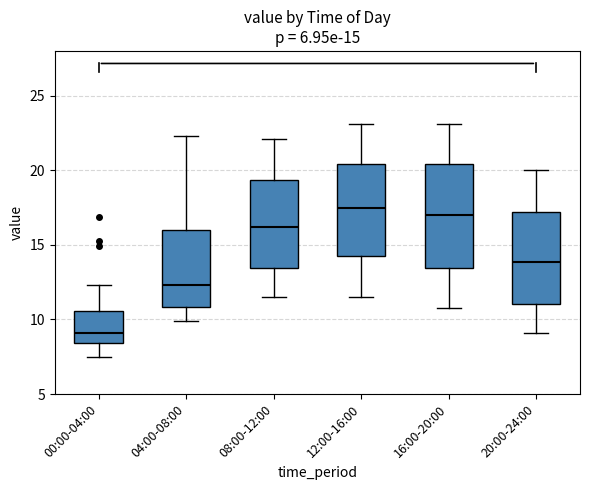

Which box's median line is the highest?

12:00-16:00